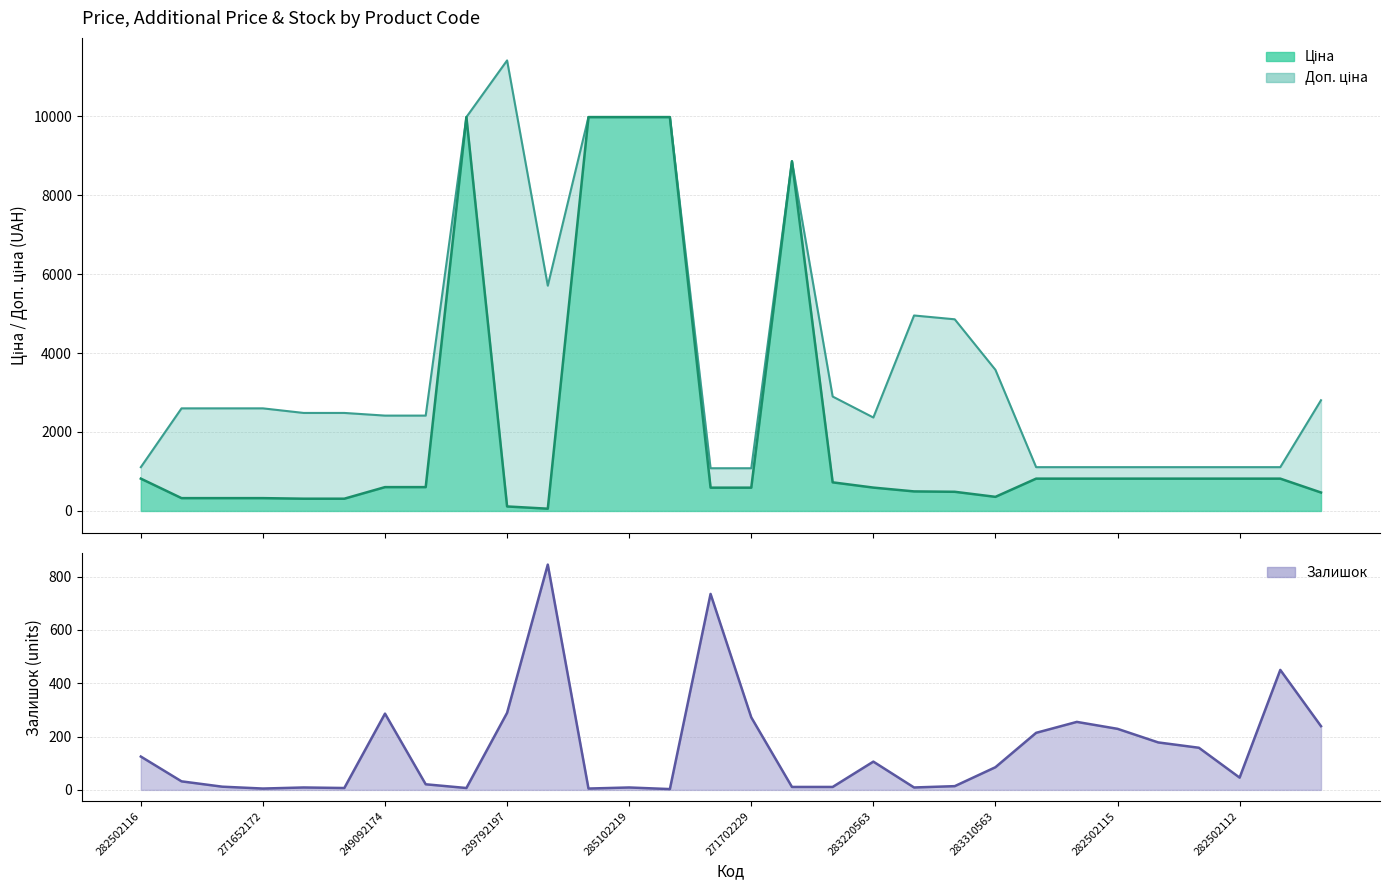

True or false: Залишок and Ціна cross at least once.

True